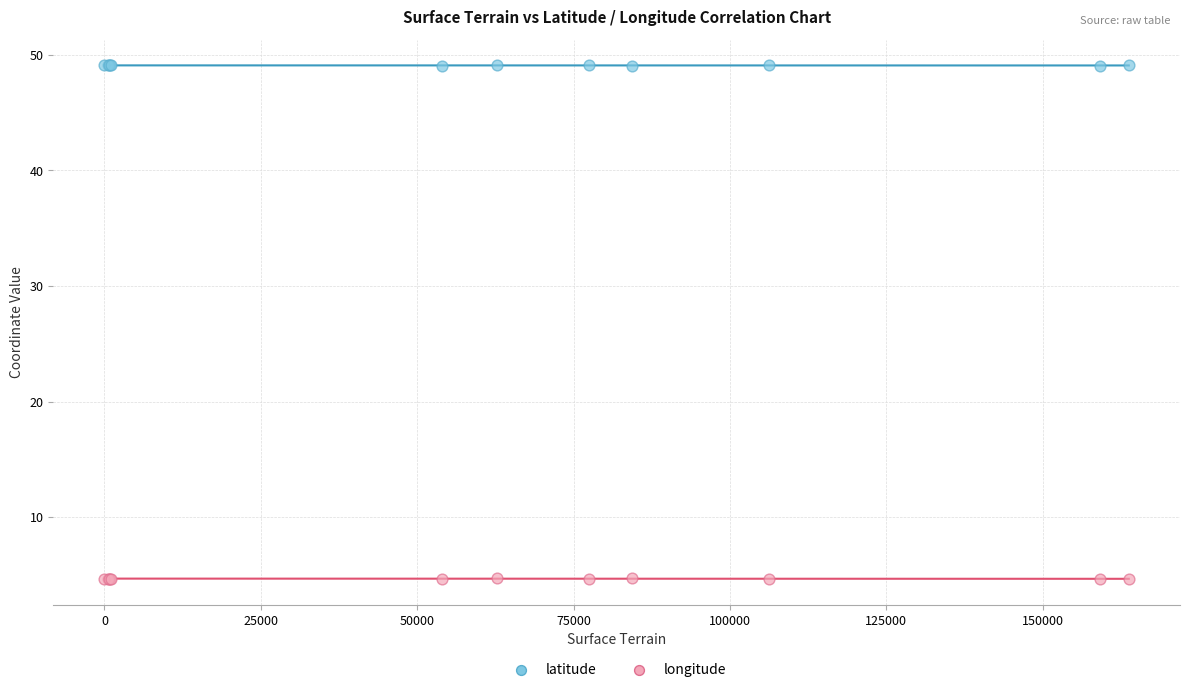

Which series contains the highest Y value?

latitude